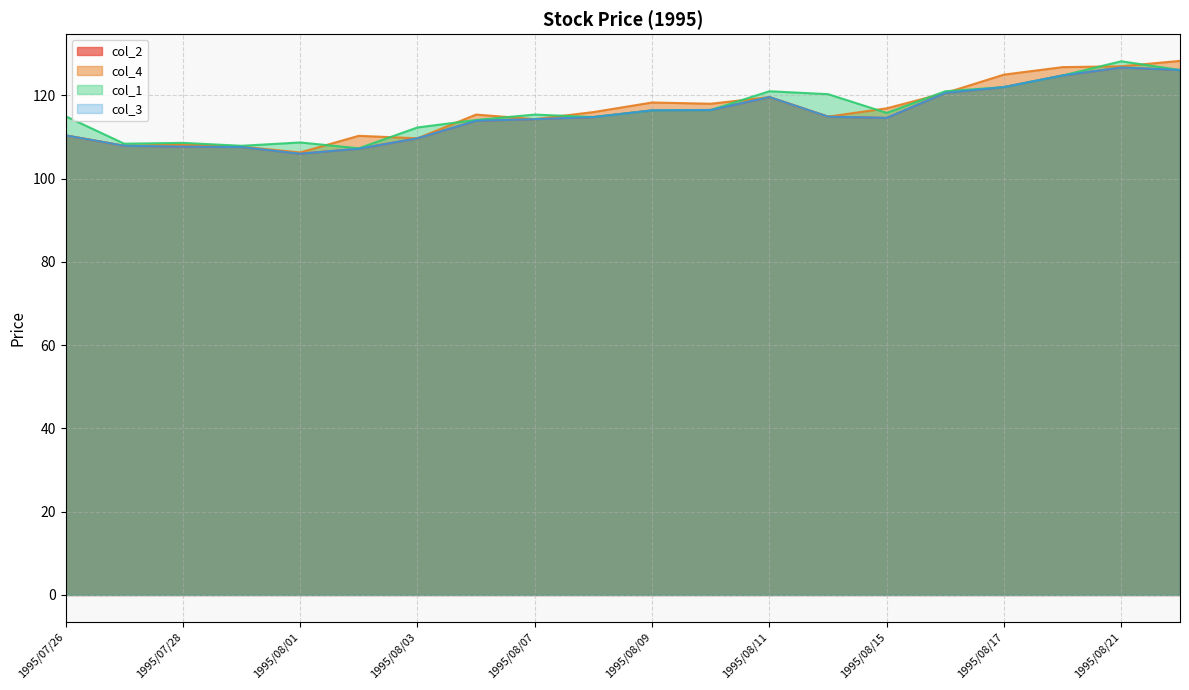

Where does the col_1 series first go above 115?

1995/08/07